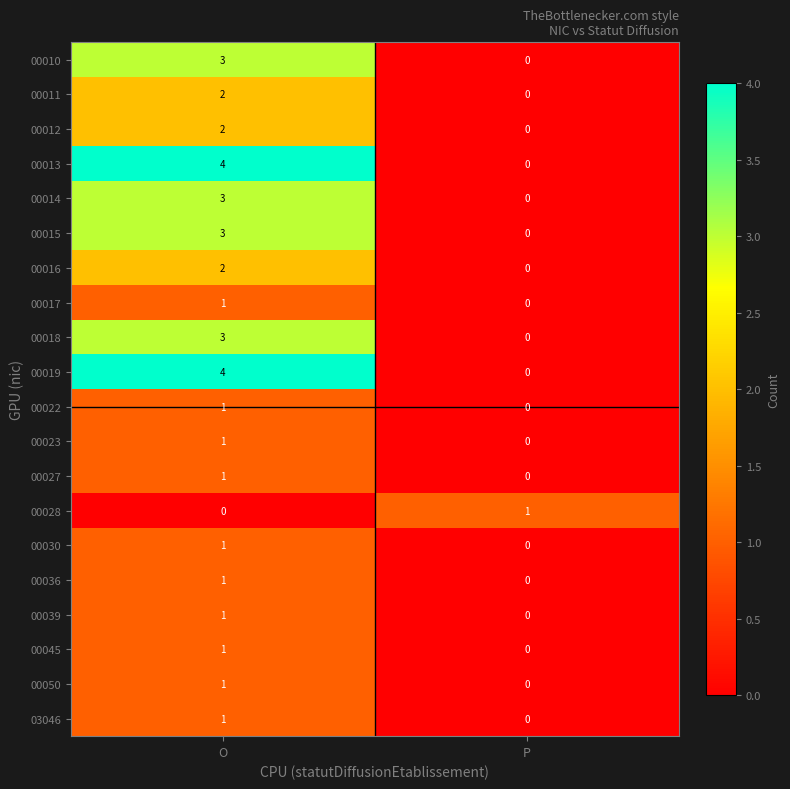

What is the total value across all series at O?

36